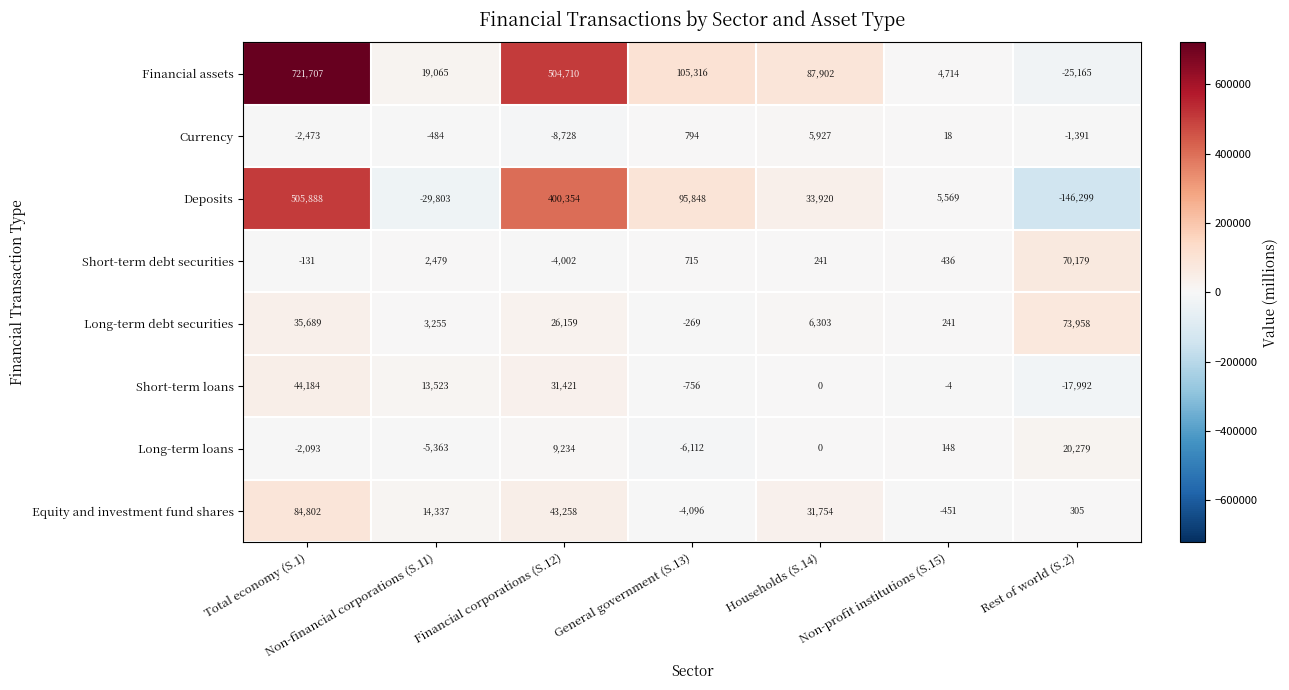

What is the smallest value displayed?

-146299